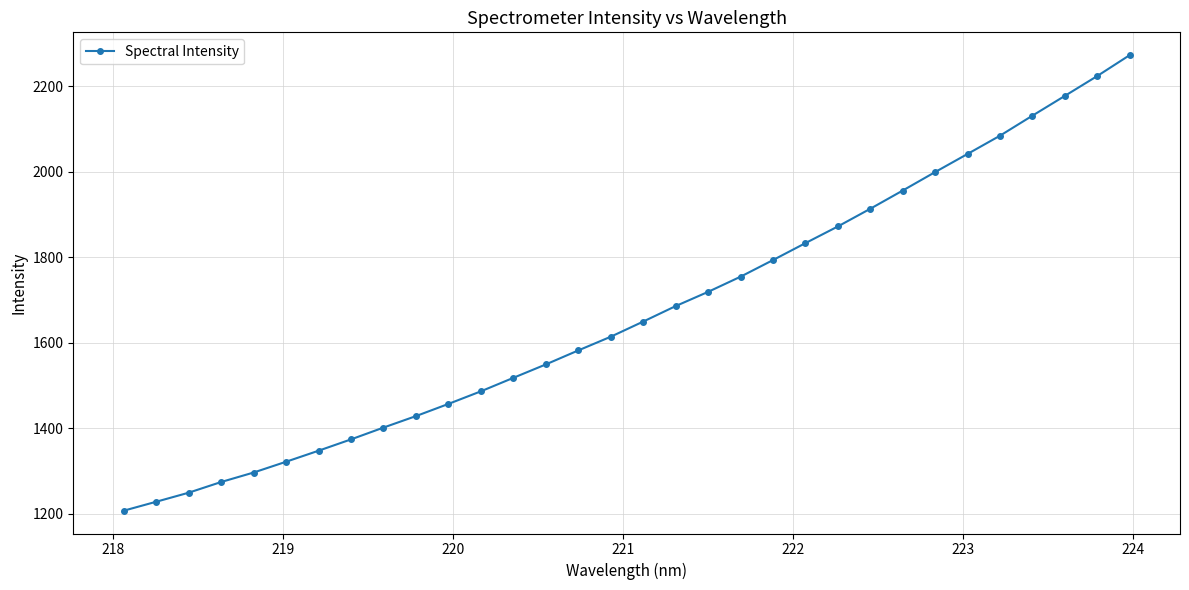

What is the maximum value shown in the chart?

2272.8